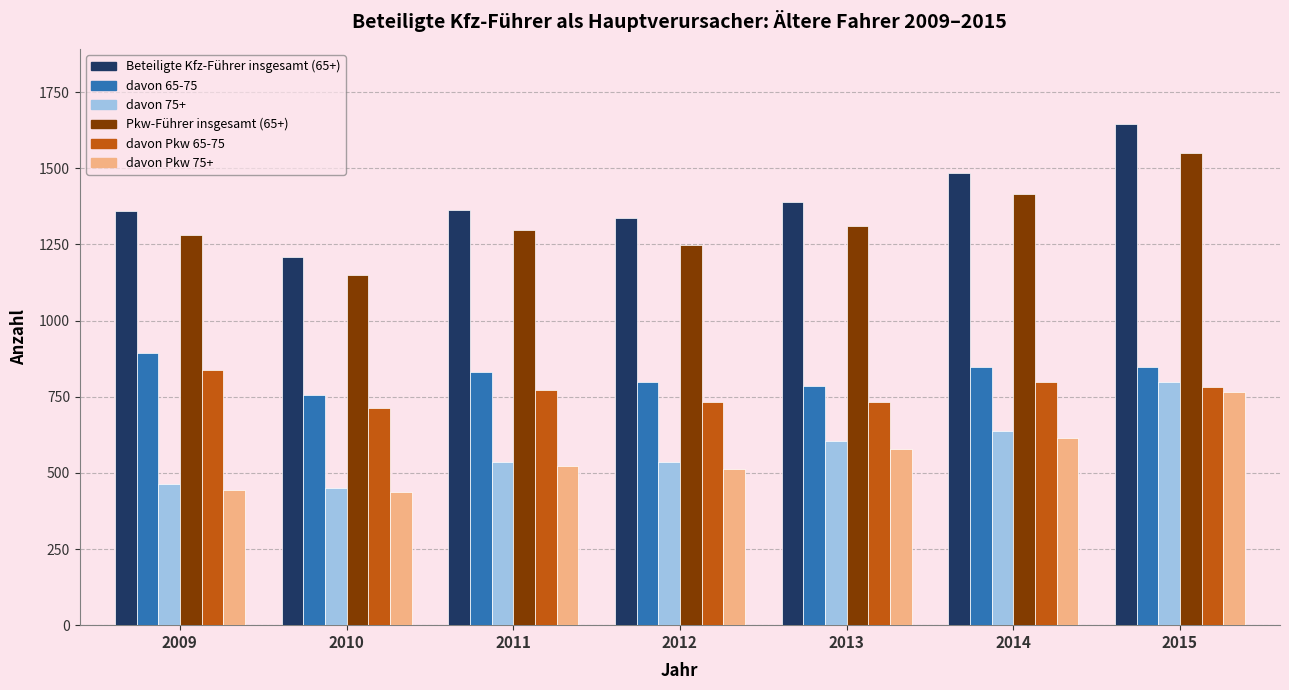

Read the Pkw-Führer insgesamt (65+) value at 2009, to the nearest 10.

1280